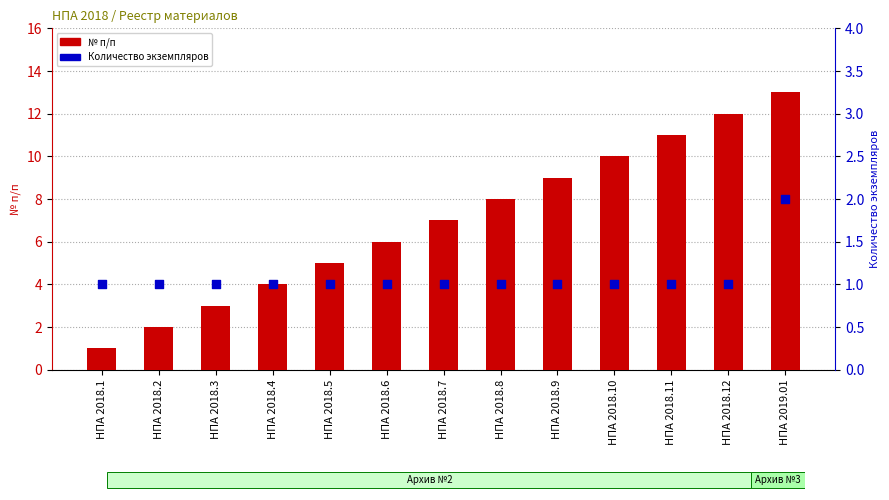

What are all the series names shown in the legend?

№ п/п, Количество экземпляров и приложений